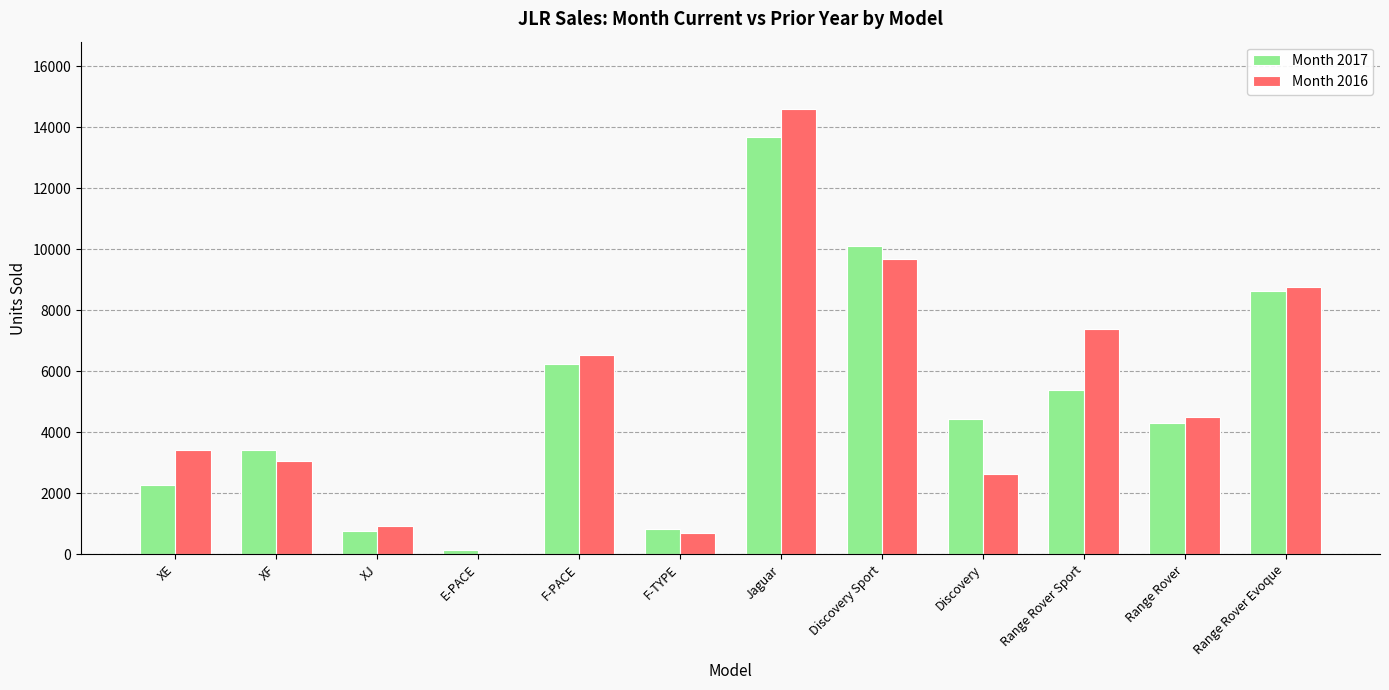

The value of Month 2017 at F-TYPE is 828. True or false?

True